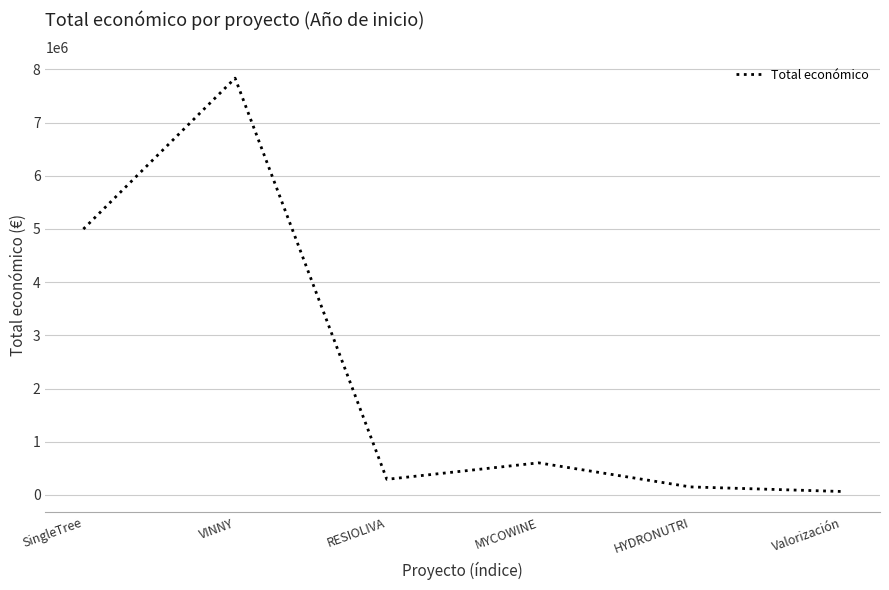

Reading left to right, transcribe all the data shown in this chart.

4997527.0	7835161.0	292495.0	602295.4	150000.0	63660.0